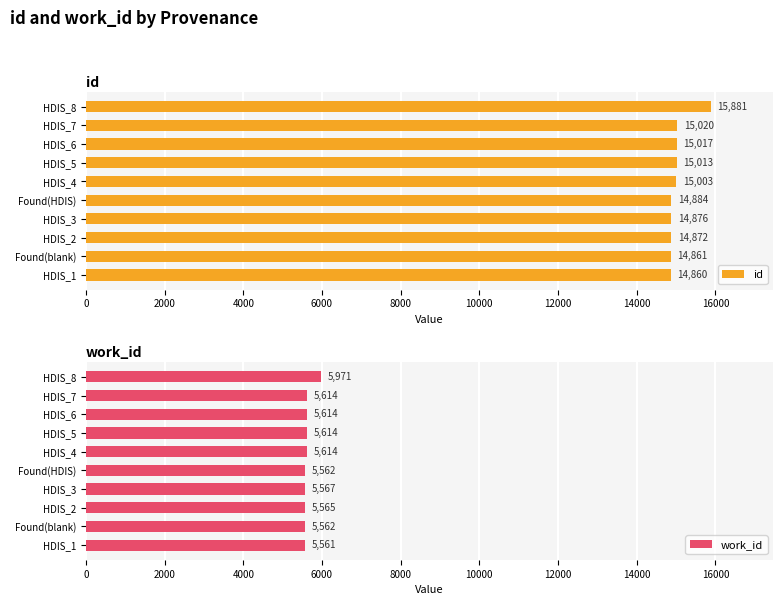

What is the difference between the maximum and second lowest values in the work_id series?

409